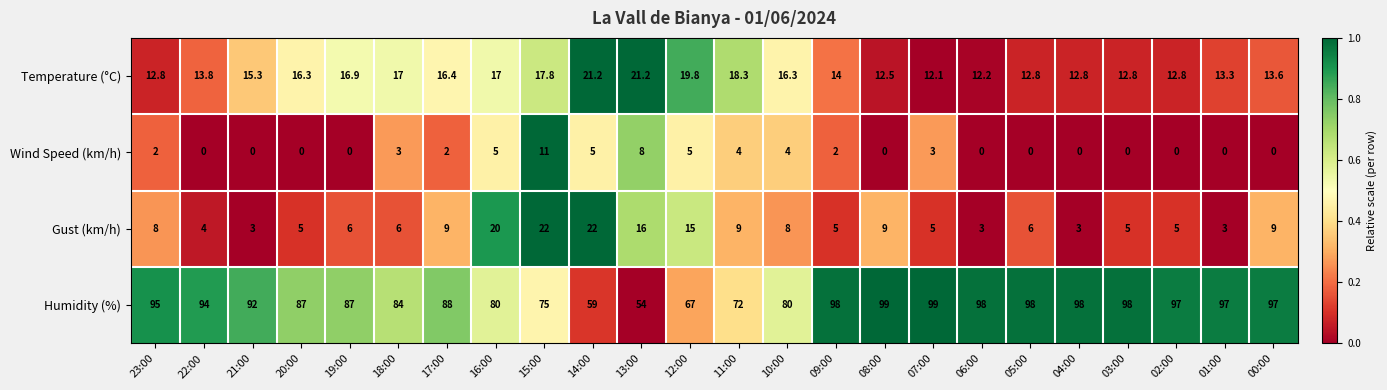

At which label is Humidity (%) closest to 76?

15:00